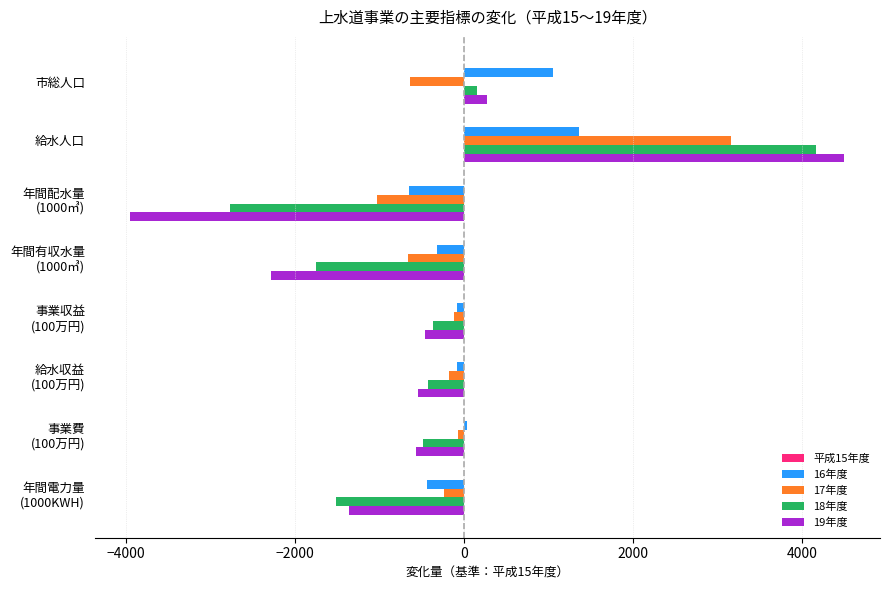

At which category is the sum across all series the highest?

給水人口